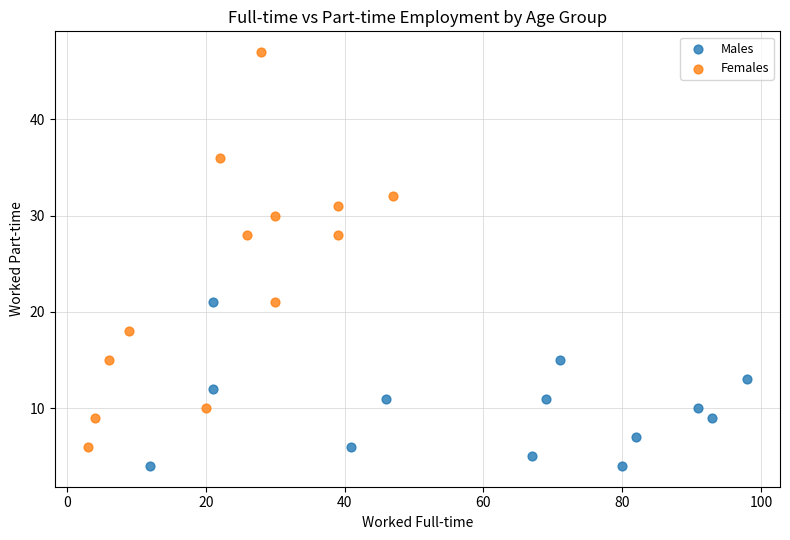

What are all the series names shown in the legend?

Males, Females